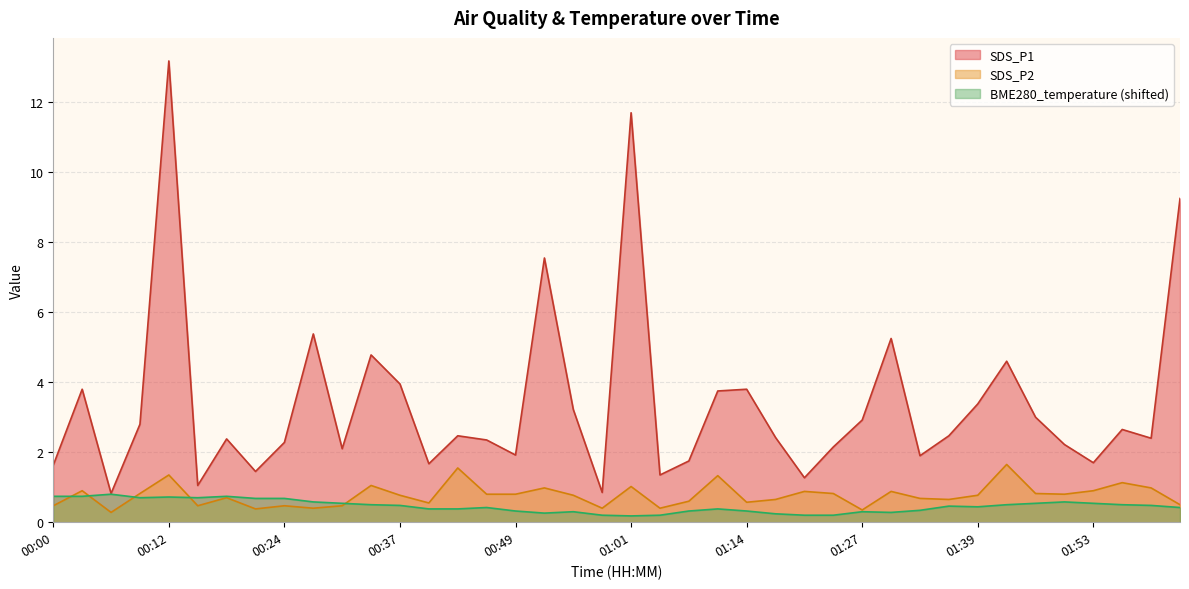

At which category does BME280_temperature reach its first local valley?

00:09